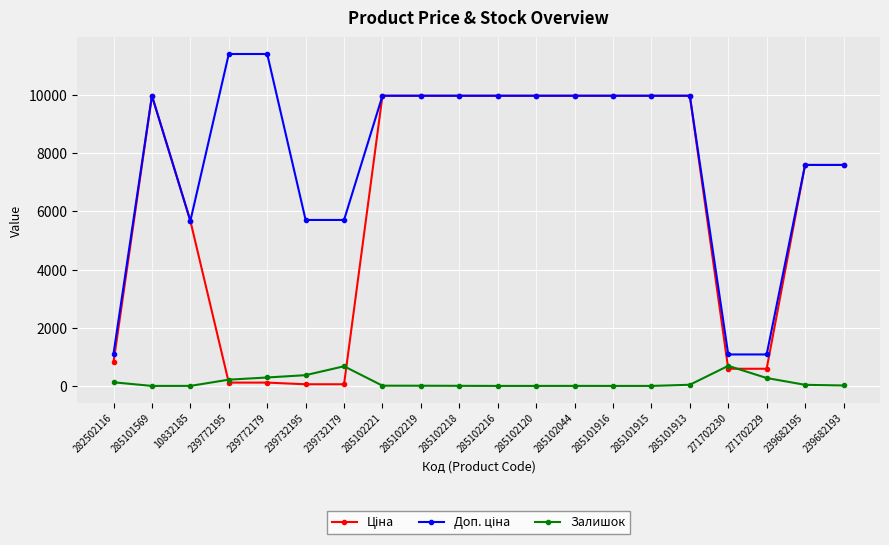

Is it true that Залишок equals 0.0 at 285102216?

True